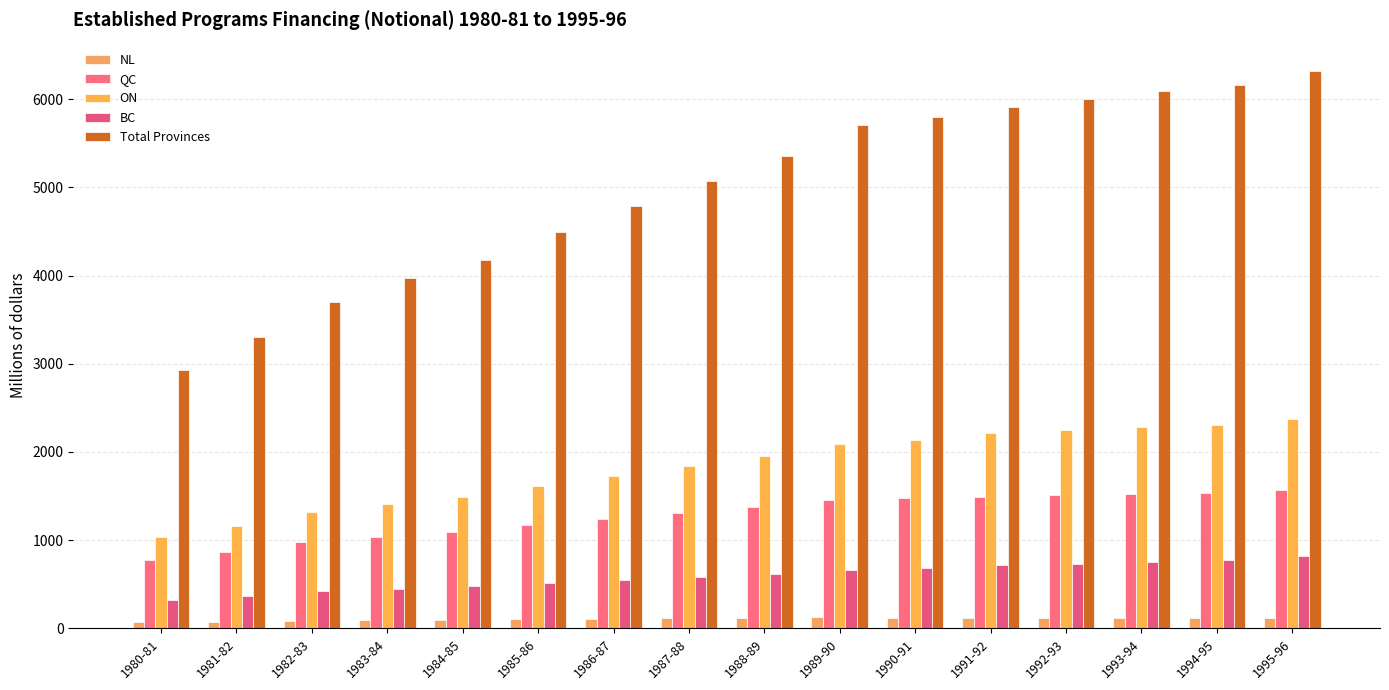

What is the sum of the QC values at 1982-83 and 1980-81?

1751